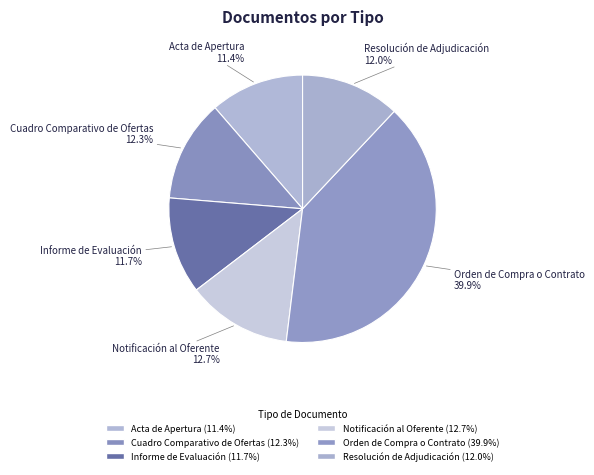

Which has a higher value, Cuadro Comparativo de Ofertas or Informe de Evaluación?

Cuadro Comparativo de Ofertas